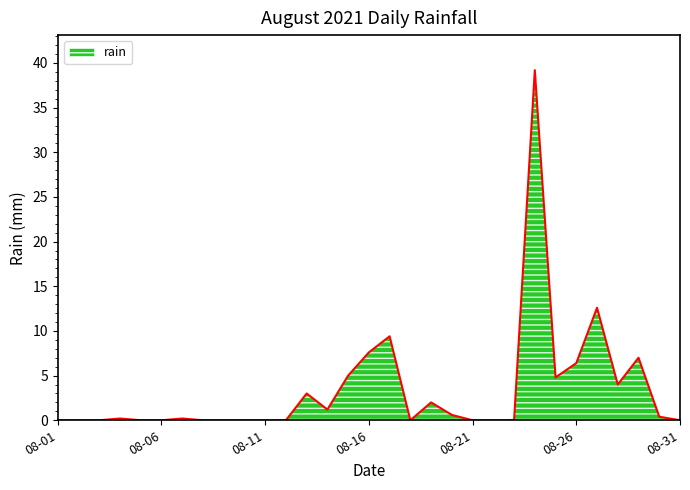

What is the maximum value shown in the chart?

39.2